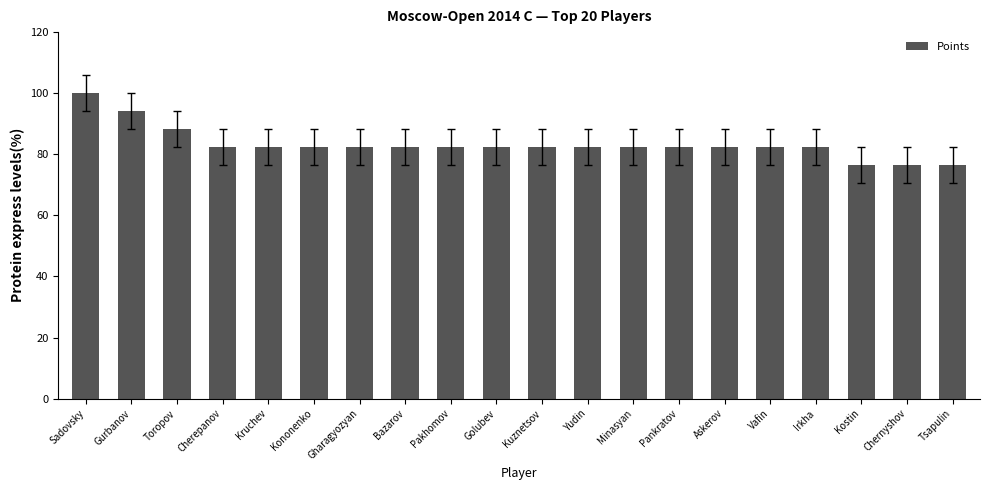

Are the bars grouped side by side (vs. stacked)?

No